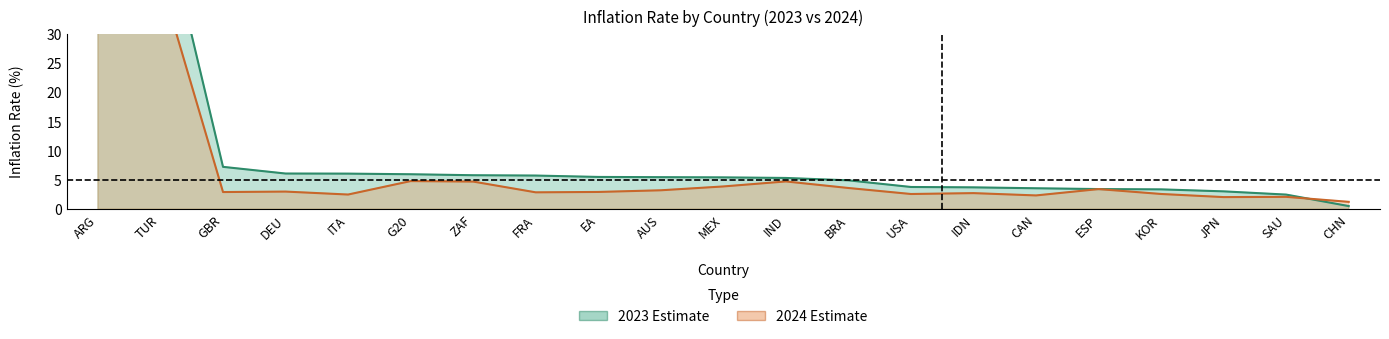

What is the difference between the maximum and minimum values in the 2024 series?

120.1